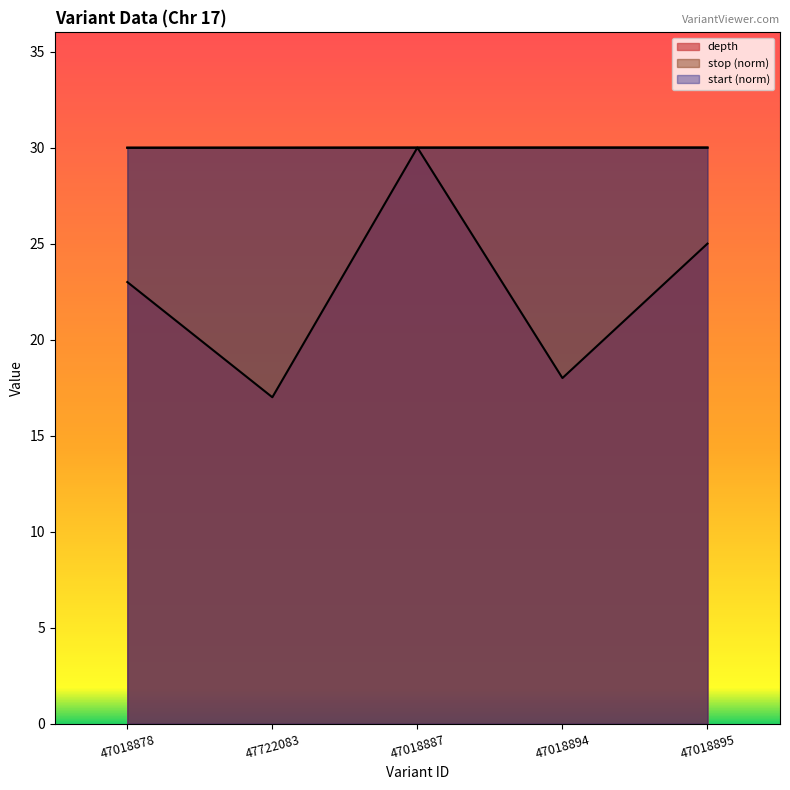

What is the sum of all start values?

150.0